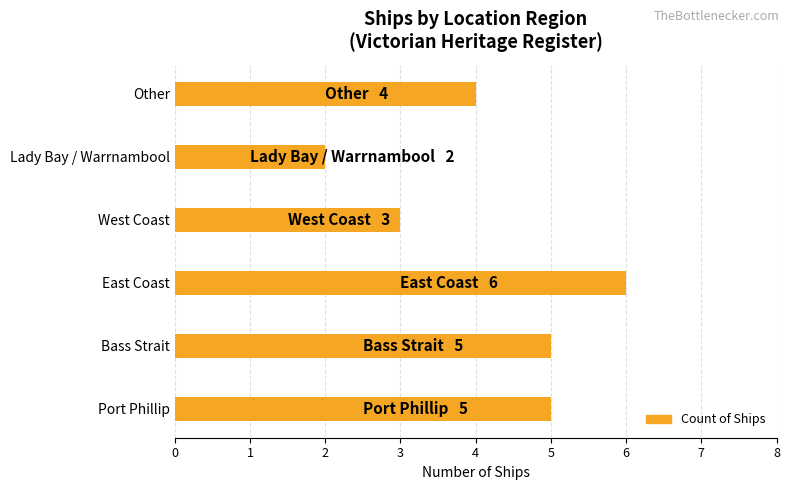

How many distinct data groups are displayed?

1